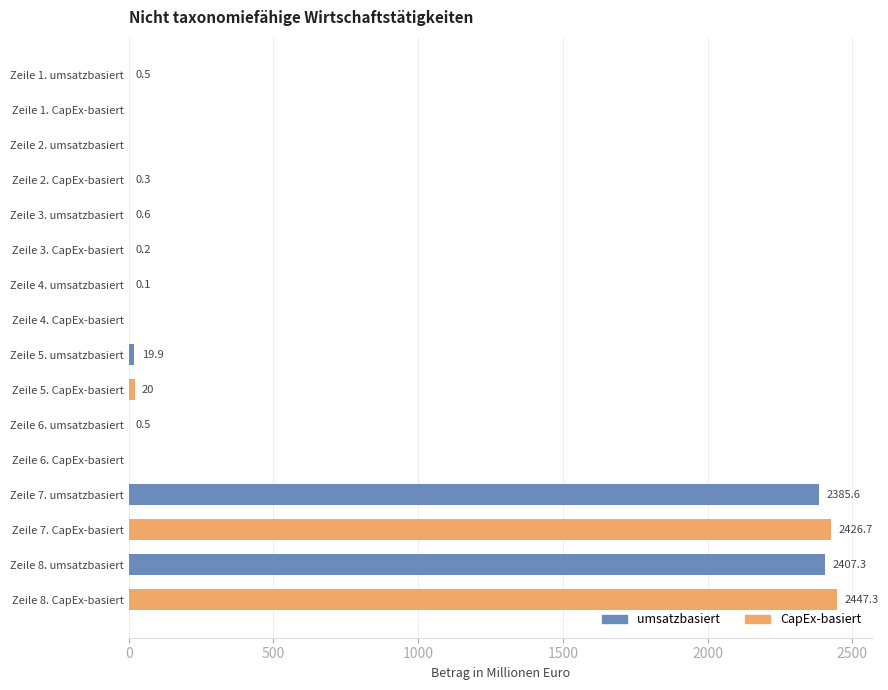

Between Zeile 5. CapEx-basiert and Zeile 4. umsatzbasiert, which is larger?

Zeile 5. CapEx-basiert